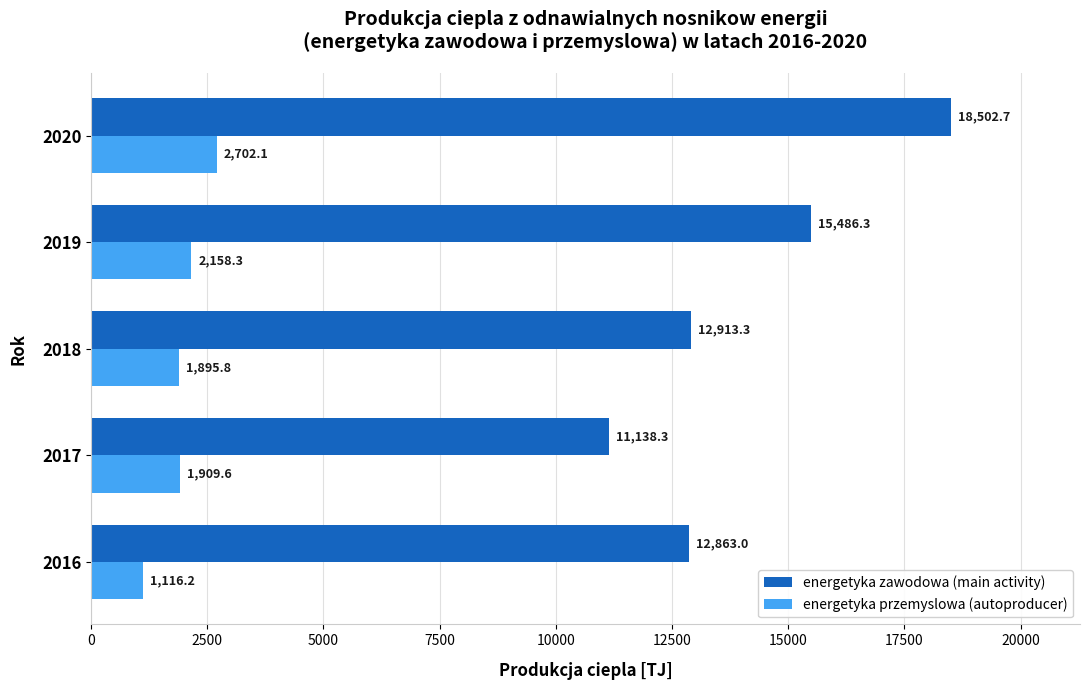

What is the difference between the highest and lowest values at 2018?

11017.5